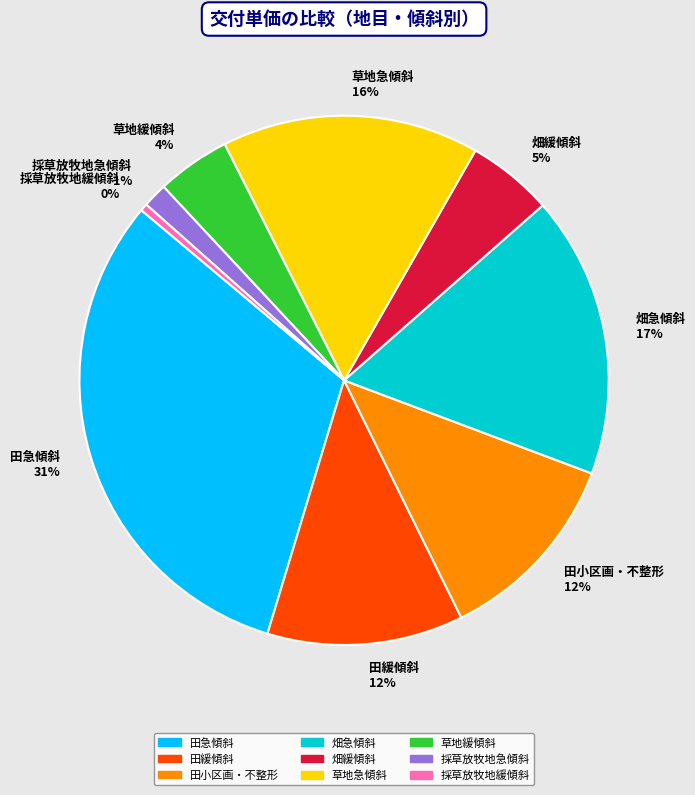

Which has a higher value, 採草放牧地急傾斜 1% or 草地緩傾斜 4%?

草地緩傾斜 4%